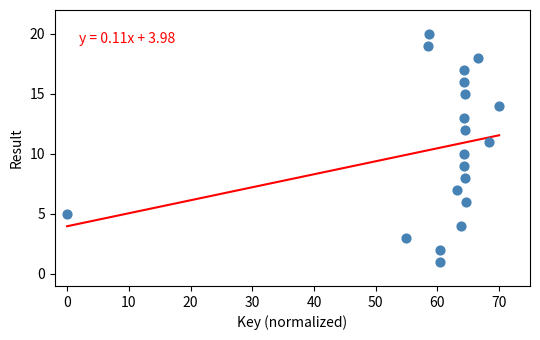

What is the range of Y values (max minus min)?

19